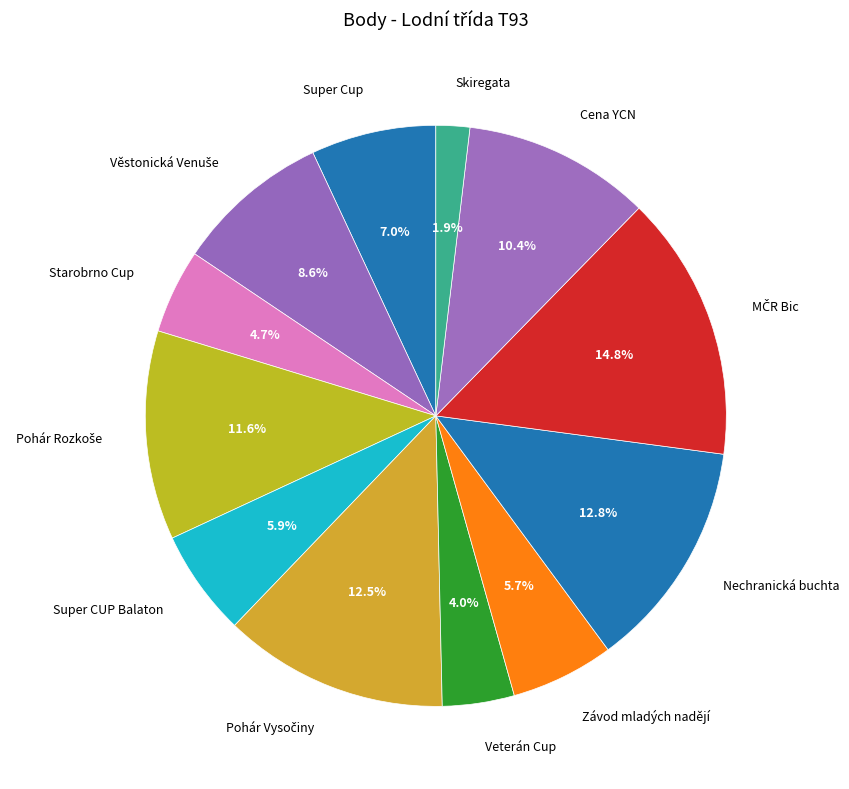

Which has a higher value, Cena YCN or Skiregata?

Cena YCN